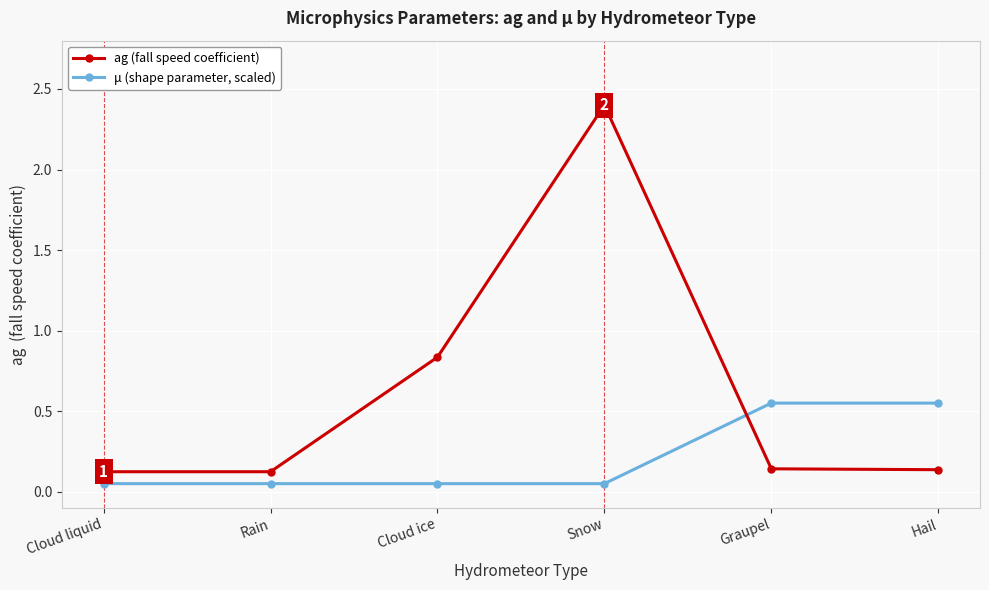

At which label is ag (fall speed coefficient) closest to 1?

Cloud ice